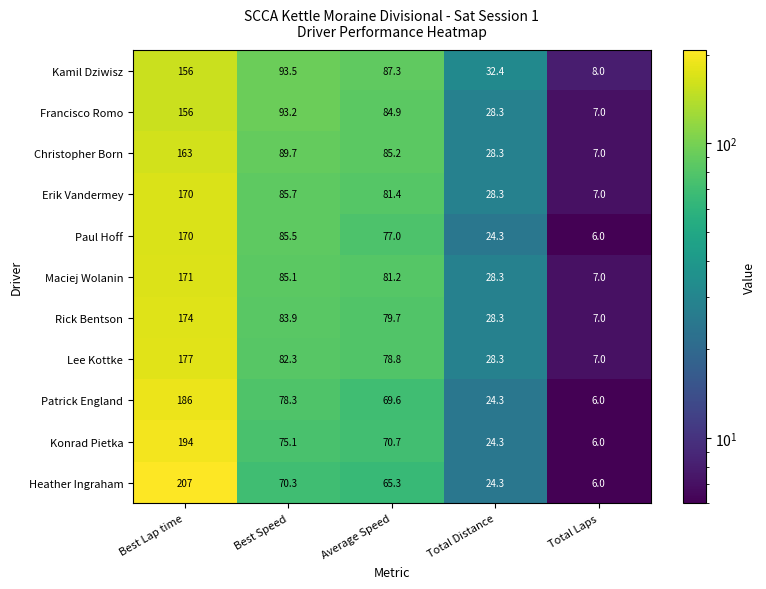

What is the approximate value of Francisco Romo at Total Distance?

28.3